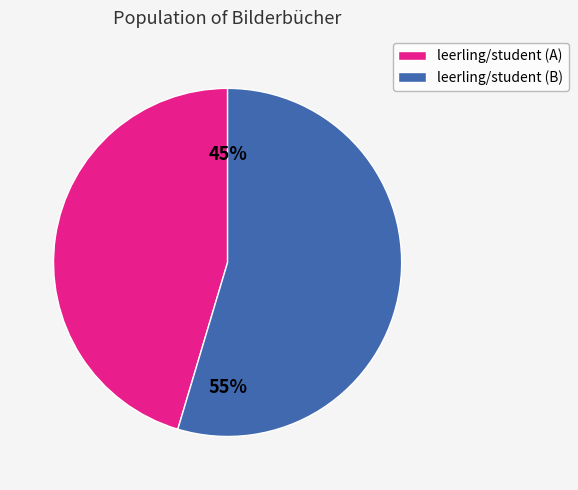

Rank the categories by value from lowest to highest.

leerling/student (A), leerling/student (B)